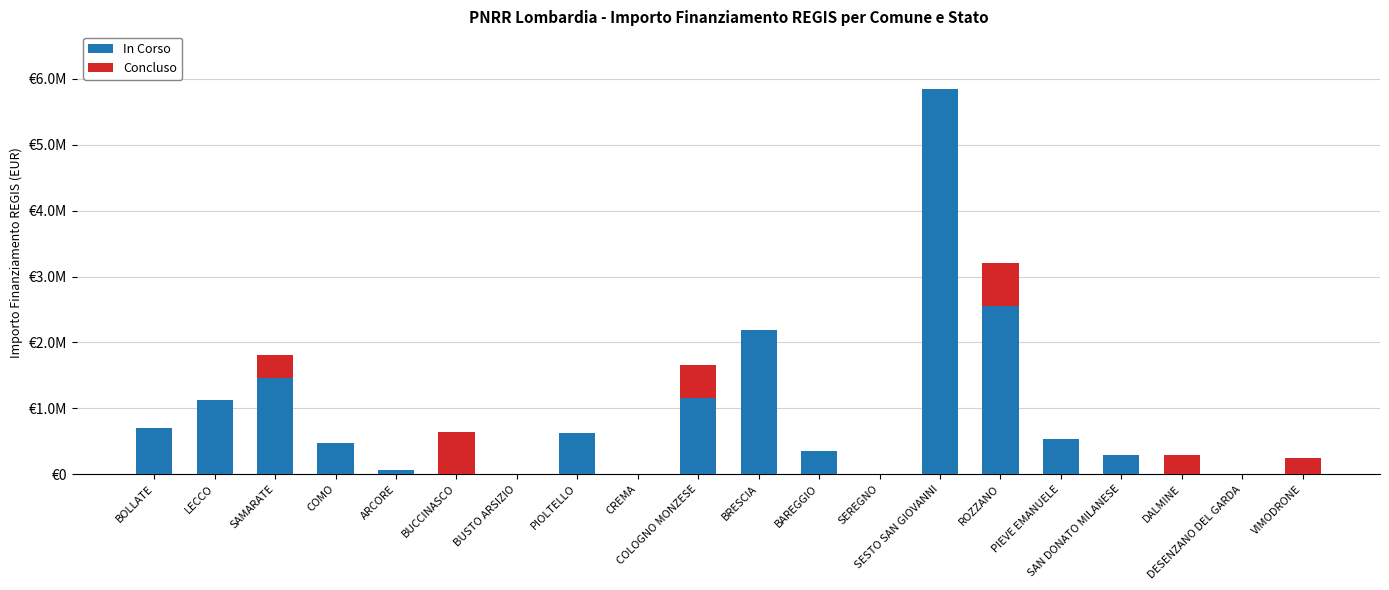

What is the difference between the second highest and minimum values in the Concluso series?

643761.6